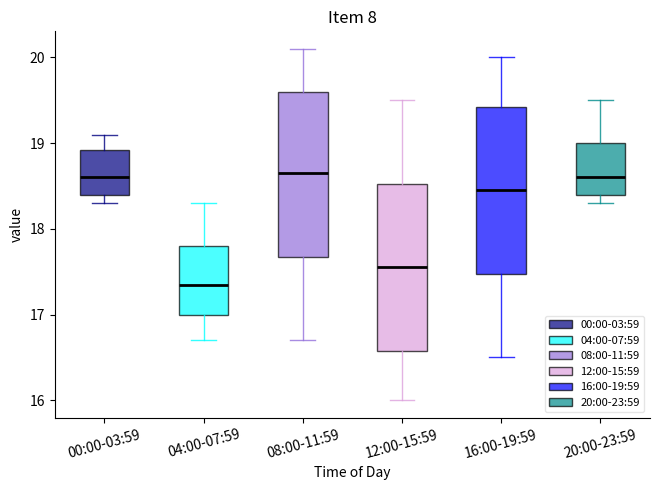

Reading left to right, read every box against the y-axis: the position of its median line, the range the box covers, and the ends of its whiskers. The values are not printed on the chart, so give them approximately, as read against the axis.

00:00-03:59: median 18.6, box 18.4 to 18.9, whiskers 18.3 to 19.1
04:00-07:59: median 17.4, box 17.0 to 17.8, whiskers 16.7 to 18.3
08:00-11:59: median 18.7, box 17.7 to 19.6, whiskers 16.7 to 20.1
12:00-15:59: median 17.6, box 16.6 to 18.5, whiskers 16.0 to 19.5
16:00-19:59: median 18.5, box 17.5 to 19.4, whiskers 16.5 to 20.0
20:00-23:59: median 18.6, box 18.4 to 19.0, whiskers 18.3 to 19.5